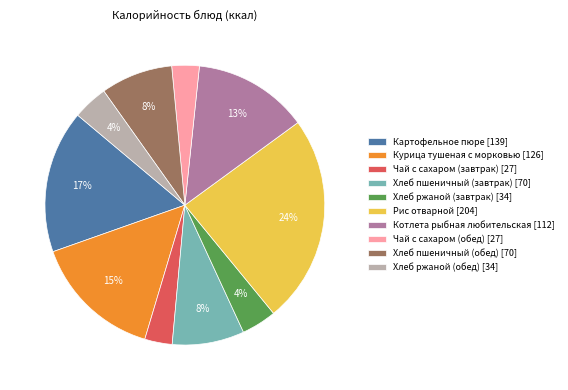

What is the largest slice in the pie chart?

Рис отварной